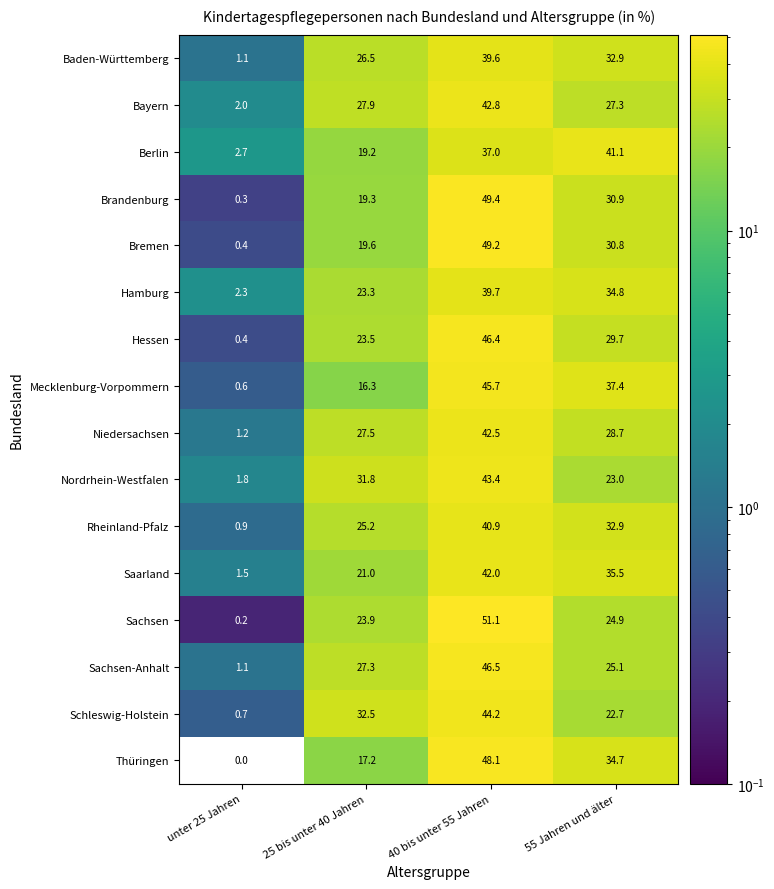

Rank the series by their maximum value, from highest to lowest.

Sachsen, Brandenburg, Bremen, Thüringen, Sachsen-Anhalt, Hessen, Mecklenburg-Vorpommern, Schleswig-Holstein, Nordrhein-Westfalen, Bayern, Niedersachsen, Saarland, Berlin, Rheinland-Pfalz, Hamburg, Baden-Württemberg